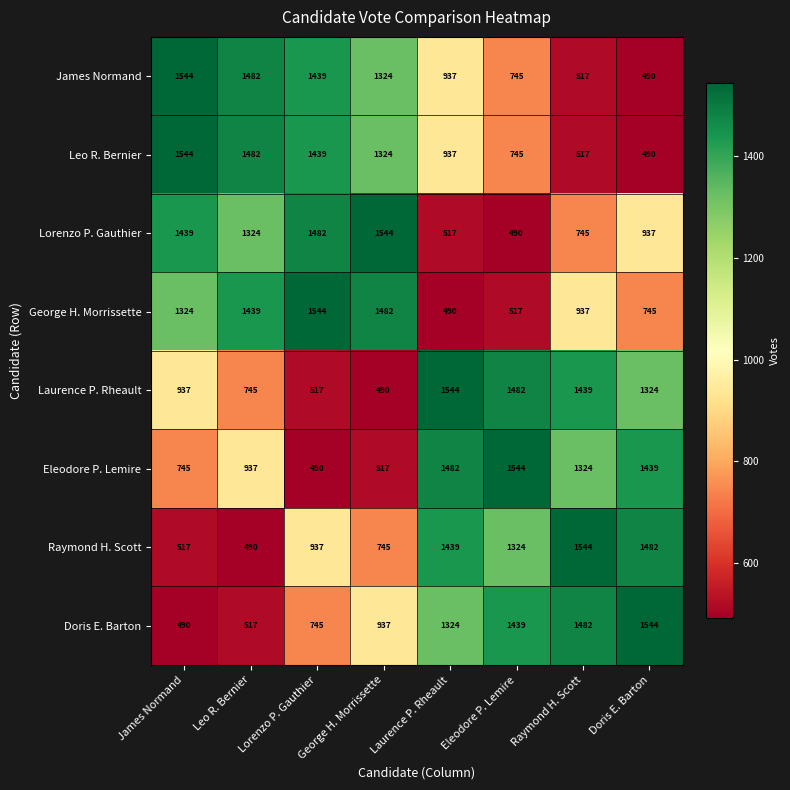

What value does the Laurence P. Rheault series have at Eleodore P. Lemire, to the nearest 50?

1500